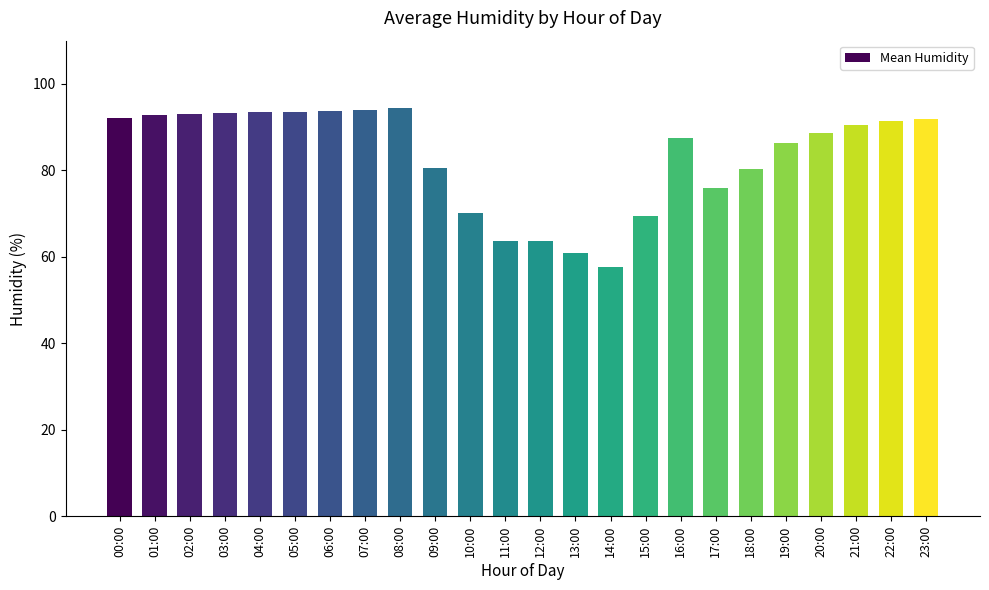

What is the sum of all values?

1998.9